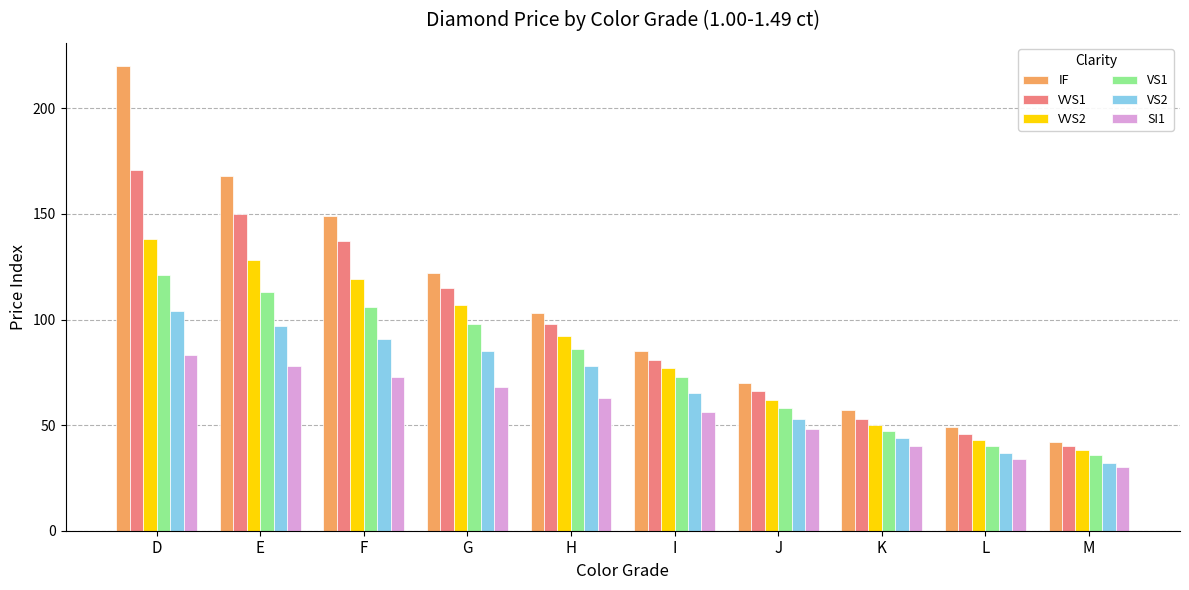

Rank the series by their maximum value, from highest to lowest.

IF, VVS1, VVS2, VS1, VS2, SI1